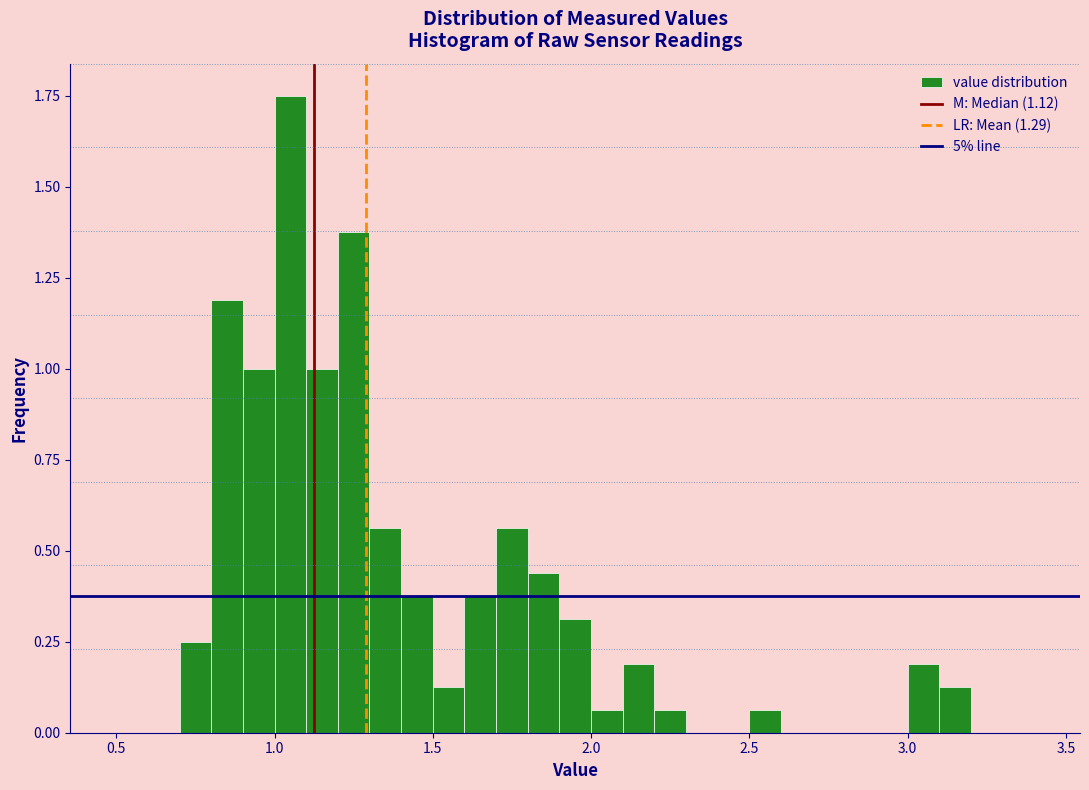

Read against the x-axis, roughly where is the centre of the tallest bar?

1.05